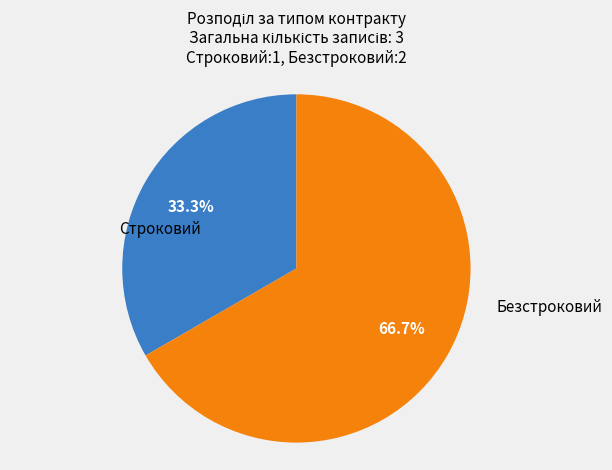

Is there a majority slice in this chart?

Yes